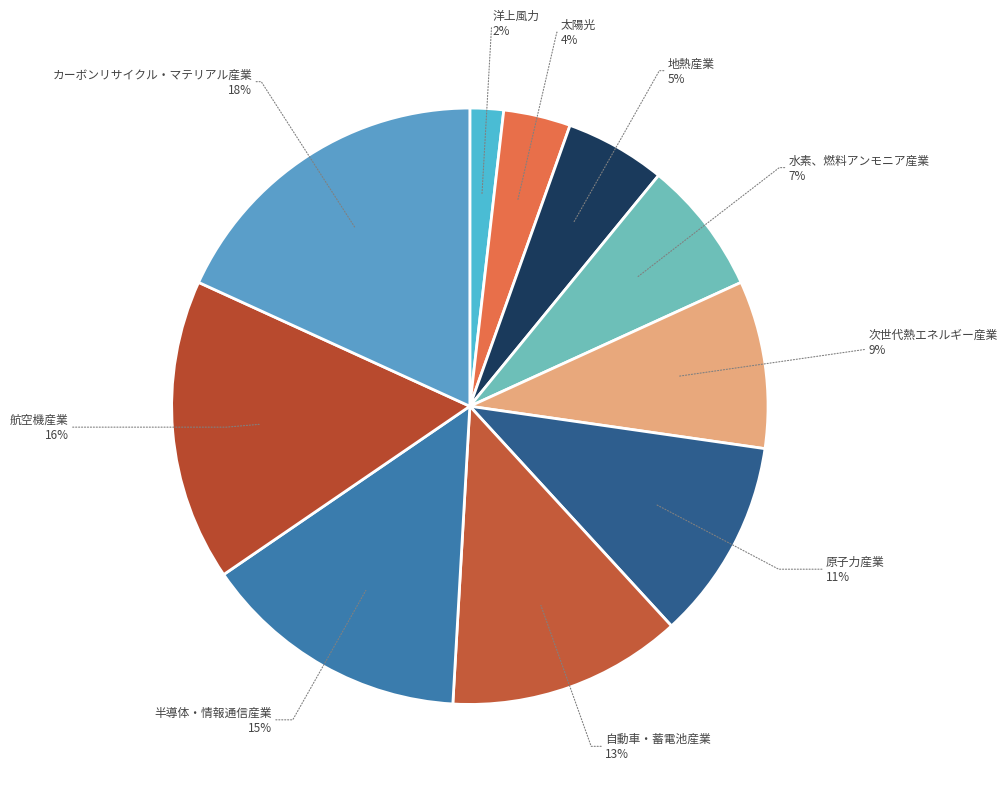

How many segments does this pie chart have?

10